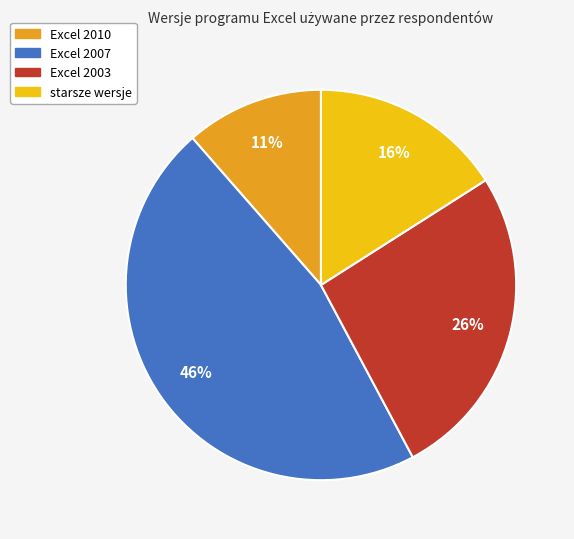

True or false: Excel 2010 accounts for 11% of the total.

True